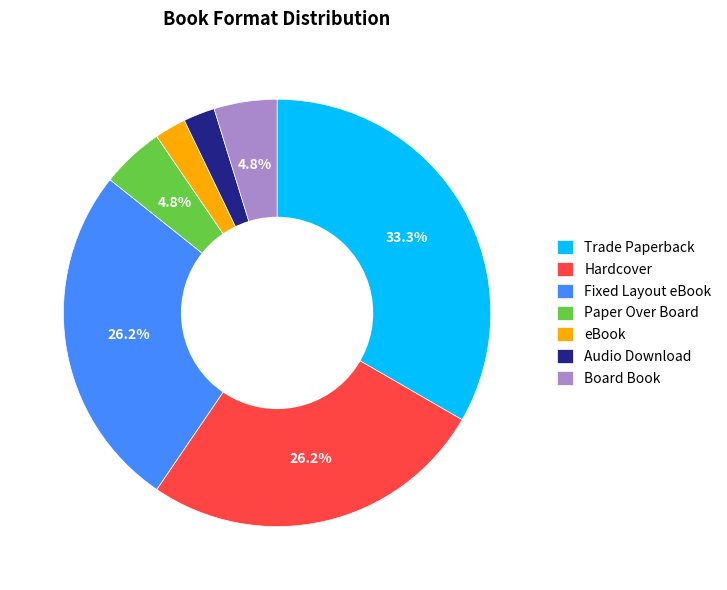

Does Trade Paperback represent more than half of the total?

No